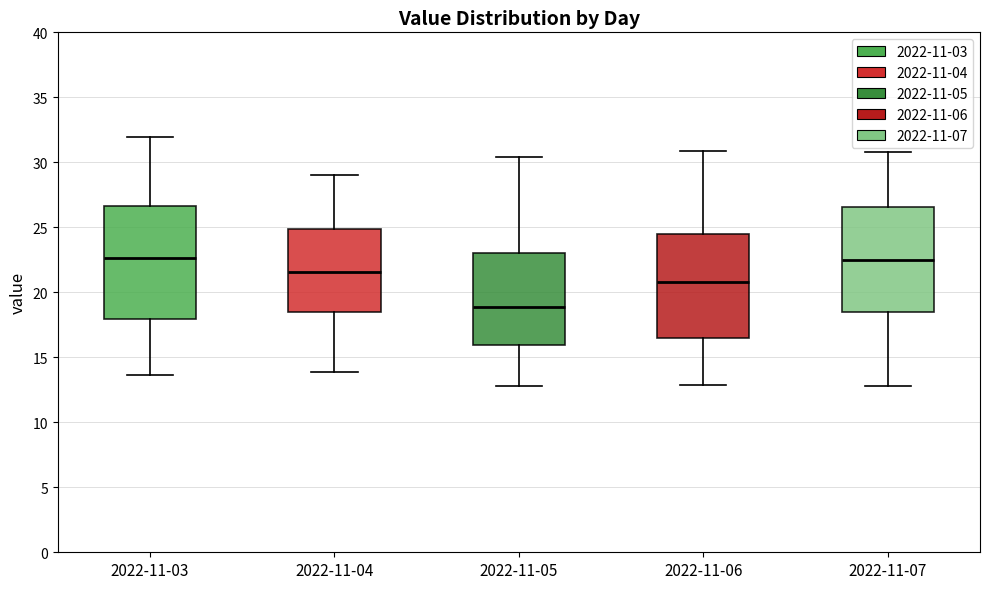

Comparing the boxes themselves (not the whiskers), which one is the tallest?

2022-11-03